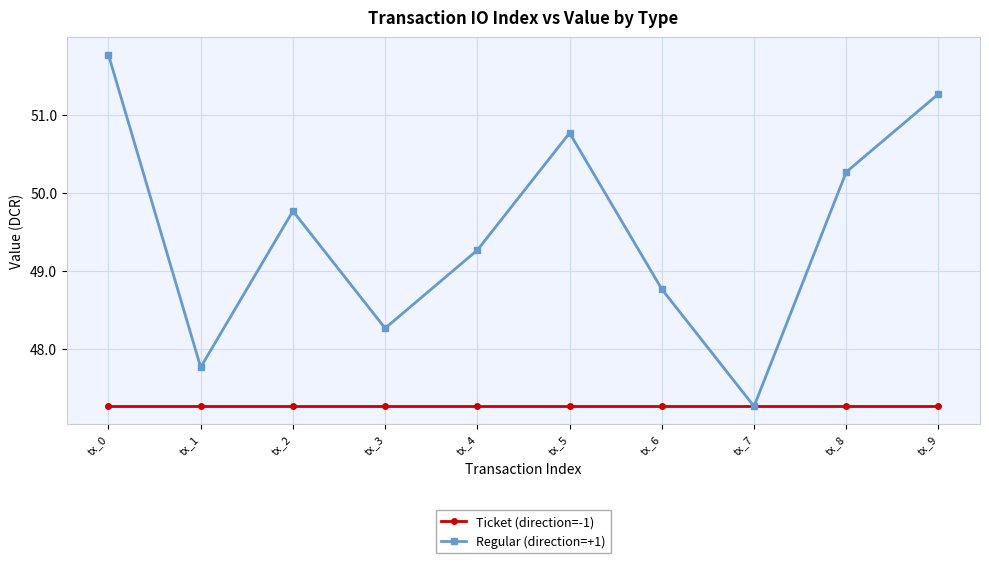

Rank the categories by Regular (direction=+1) value from lowest to highest.

tx_7, tx_1, tx_3, tx_6, tx_4, tx_2, tx_8, tx_5, tx_9, tx_0